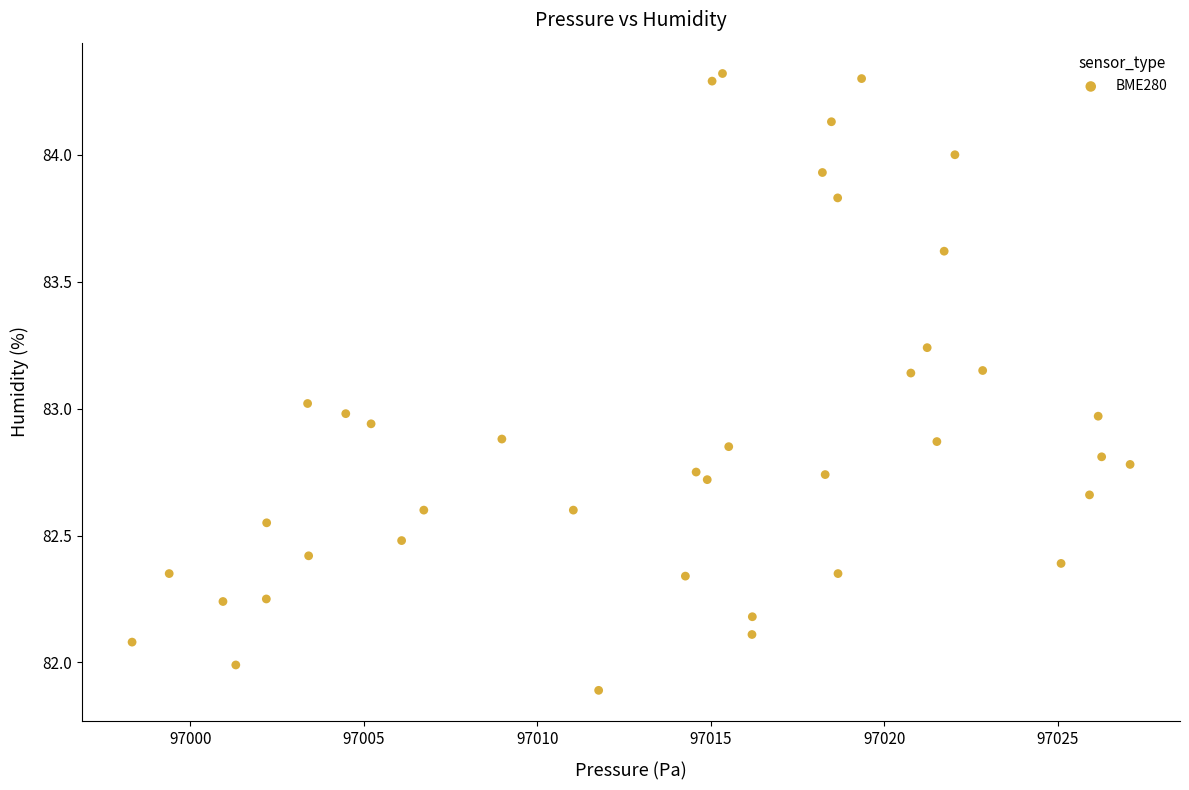

What is the range of Y values (max minus min)?

2.4